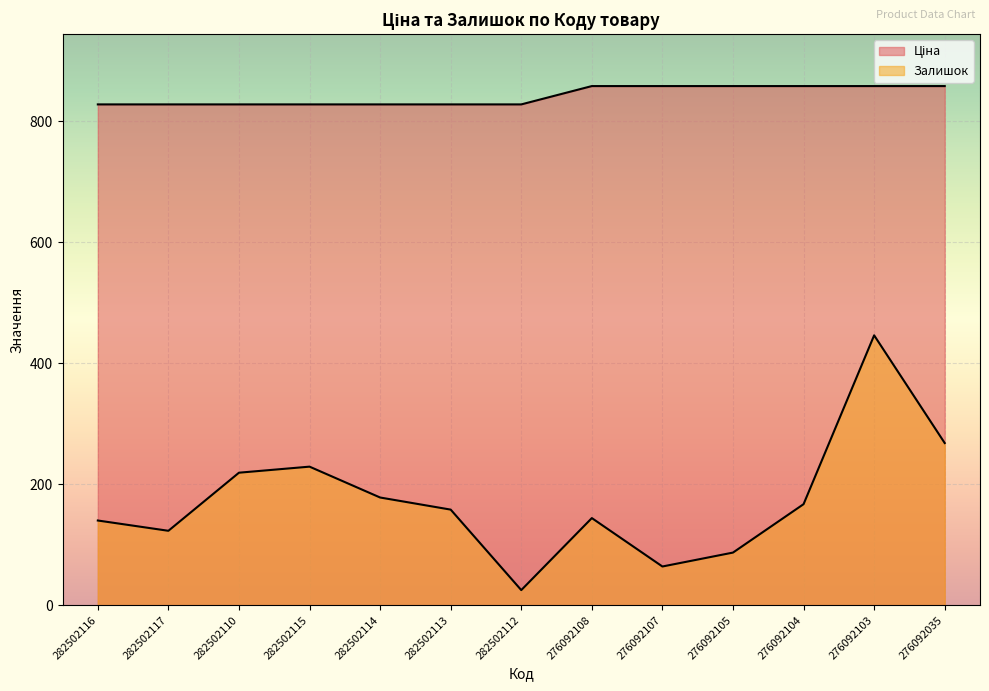

How many values in the Залишок series exceed 158?

6